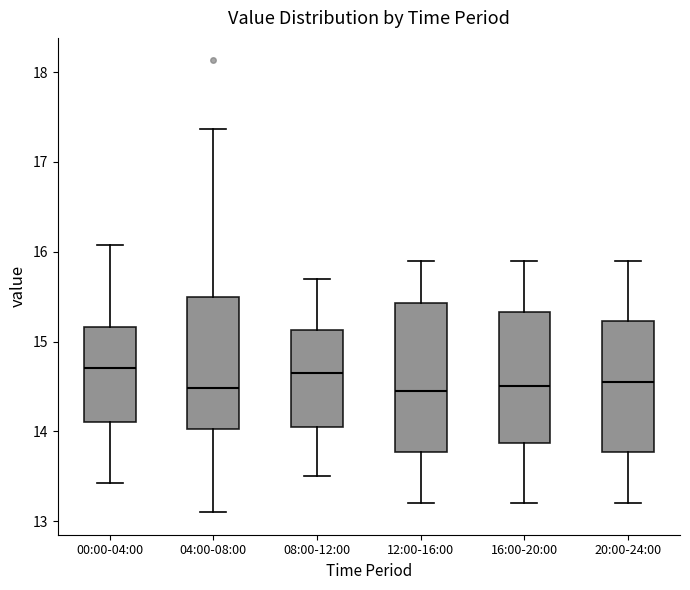

Reading left to right, read every box against the y-axis: the position of its median line, the range the box covers, and the ends of its whiskers. The values are not printed on the chart, so give them approximately, as read against the axis.

00:00-04:00: median 14.7, box 14.1 to 15.2, whiskers 13.4 to 16.1
04:00-08:00: median 14.5, box 14.0 to 15.5, whiskers 13.1 to 17.4
08:00-12:00: median 14.7, box 14.1 to 15.1, whiskers 13.5 to 15.7
12:00-16:00: median 14.5, box 13.8 to 15.4, whiskers 13.2 to 15.9
16:00-20:00: median 14.5, box 13.9 to 15.3, whiskers 13.2 to 15.9
20:00-24:00: median 14.6, box 13.8 to 15.2, whiskers 13.2 to 15.9